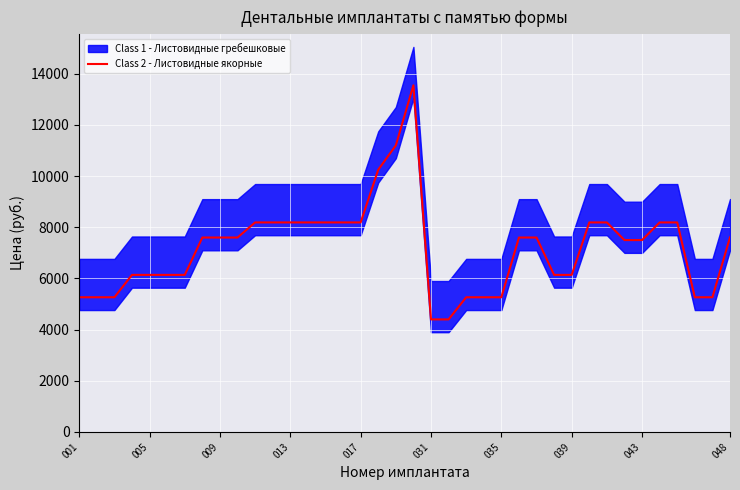

The value at 29 is 12373. True or false?

False